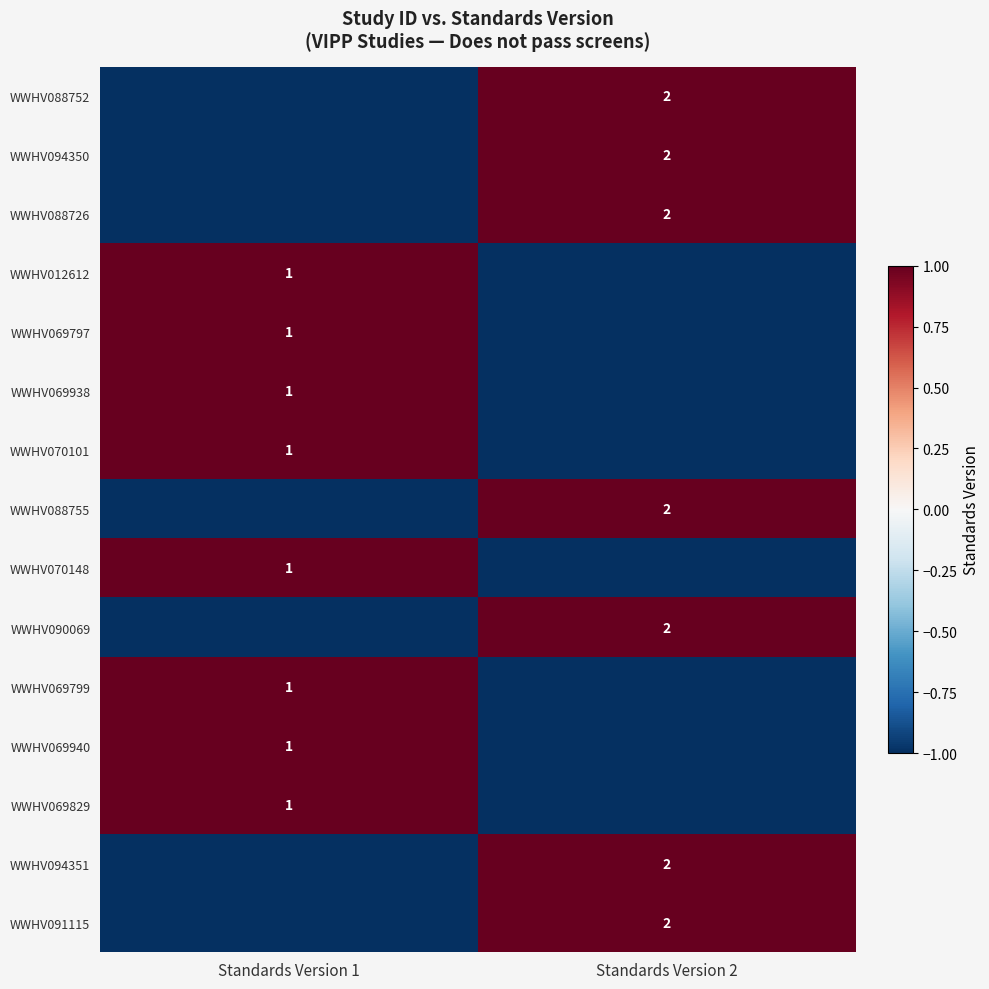

The value of WWHV069940 at Standards Version 1 is 2. True or false?

False